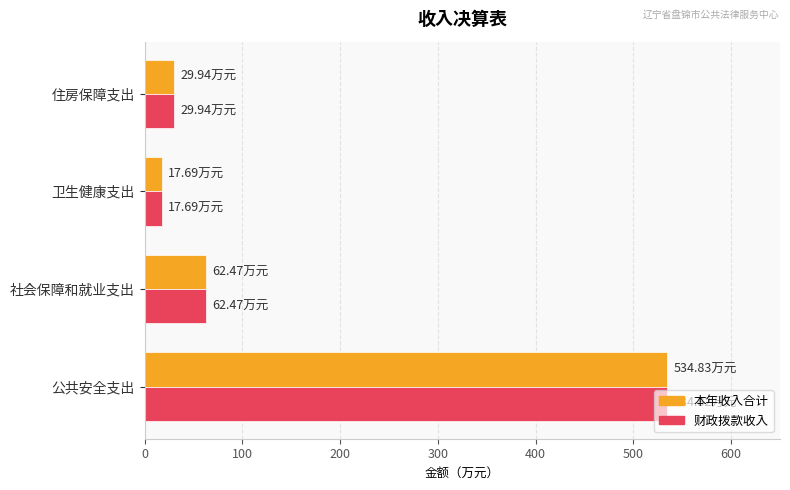

Is the value of 本年收入合计 at 卫生健康支出 greater than the value of 财政拨款收入 at 公共安全支出?

No